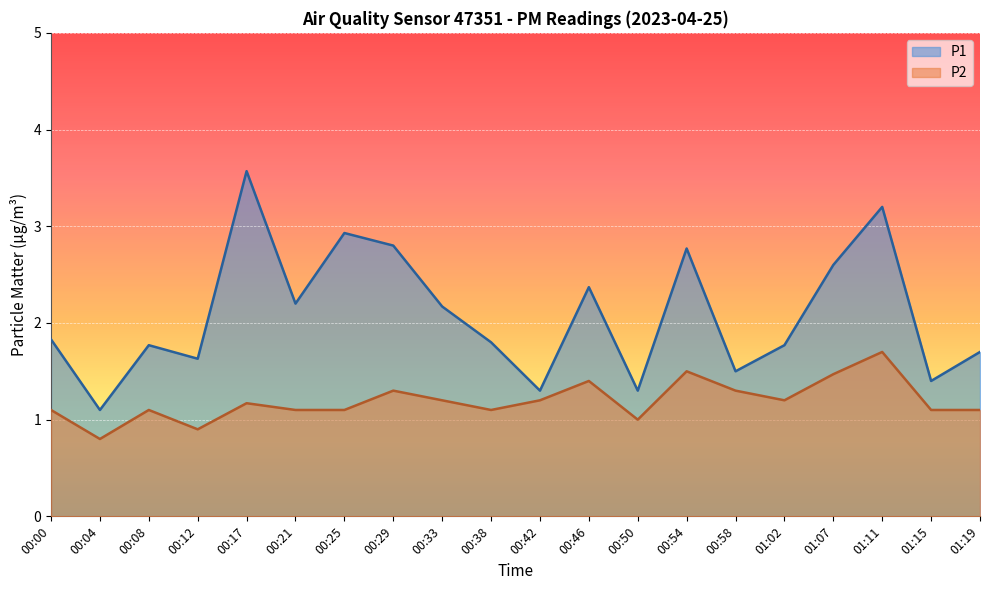

What is the spread (max minus min) of values at 00:17?

2.4